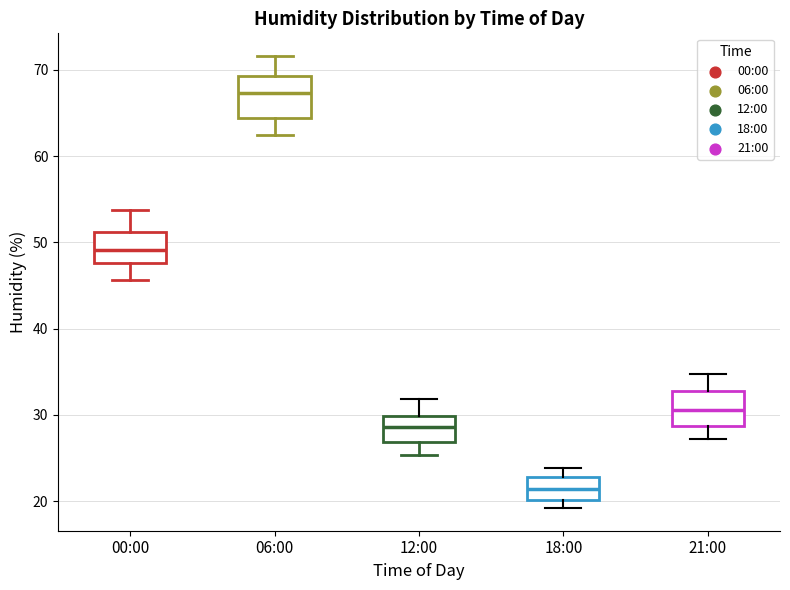

Which box has the highest median line?

06:00